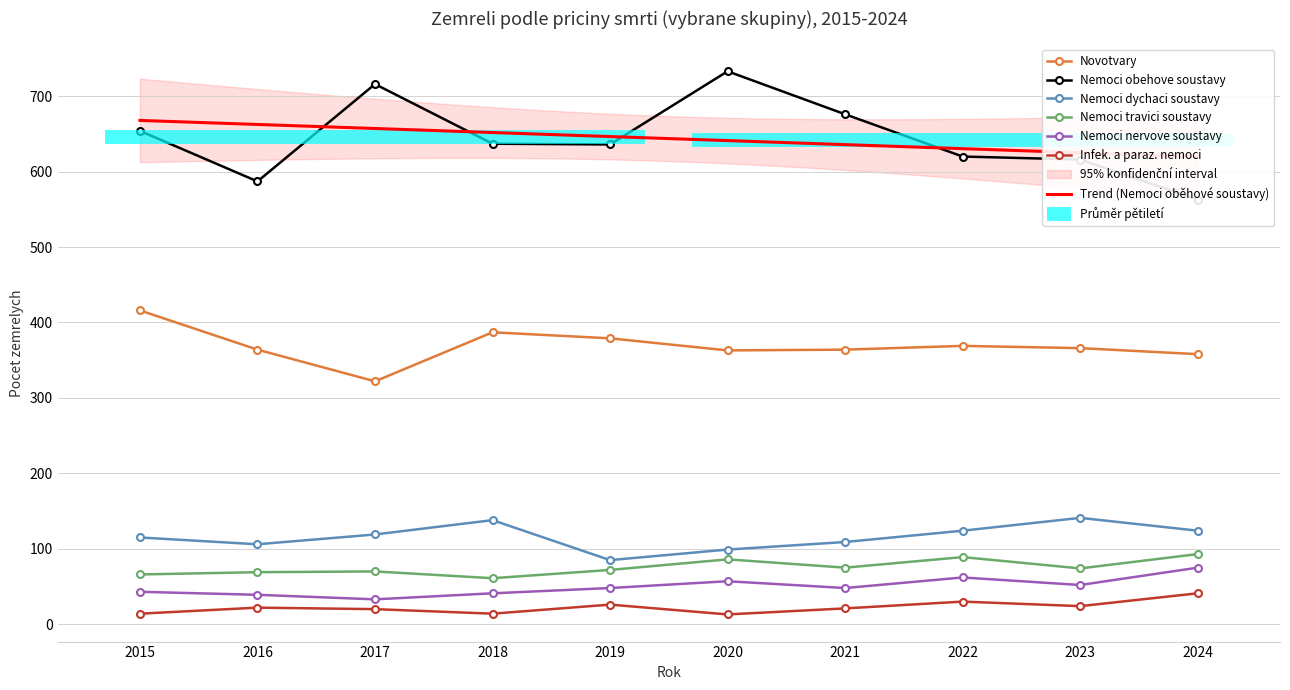

The value of Nemoci travici soustavy at 2018 is 25. True or false?

False